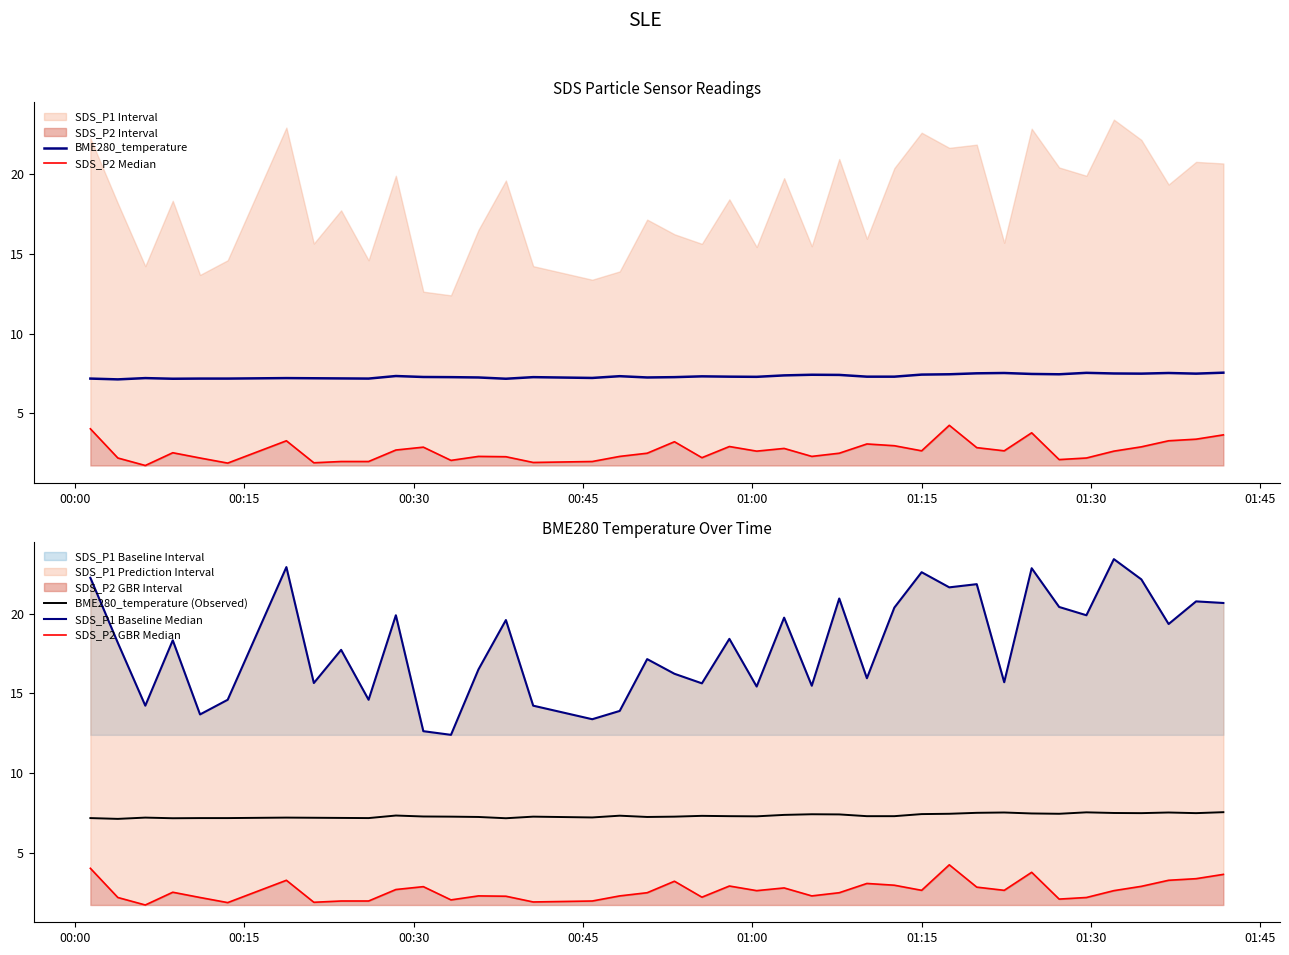

What is the minimum value for BME280_temperature?

7.1